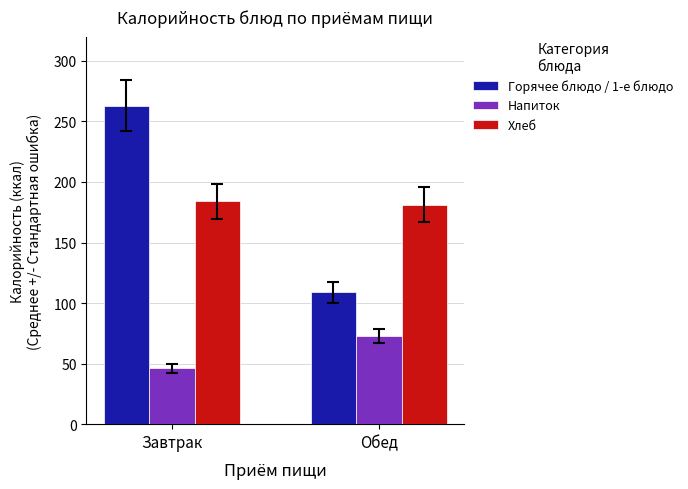

Reading left to right, extract all data points from this chart.

Горячее блюдо / 1-е блюдо: Завтрак=263	Обед=109
Напиток: Завтрак=46	Обед=73
Хлеб: Завтрак=184	Обед=181